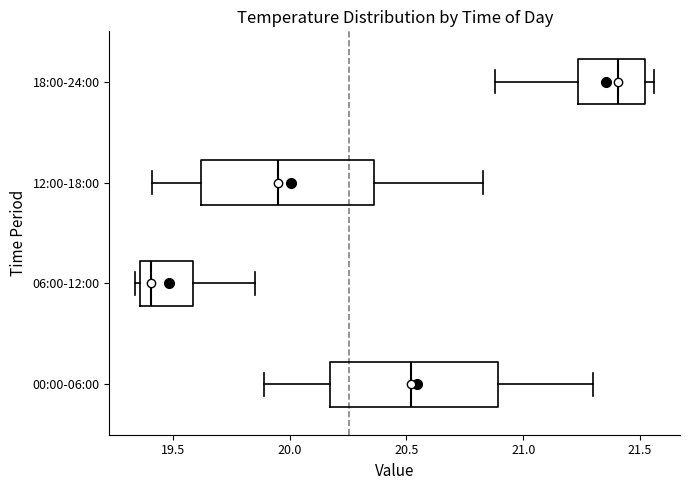

Which box's median line is the furthest to the left?

06:00-12:00